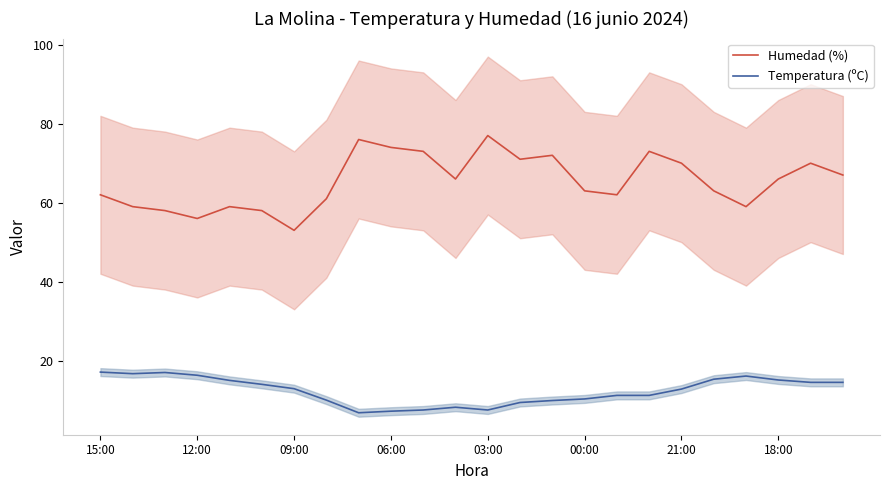

The value of Temperatura (ºC) at 21:00 is 5.9. True or false?

False